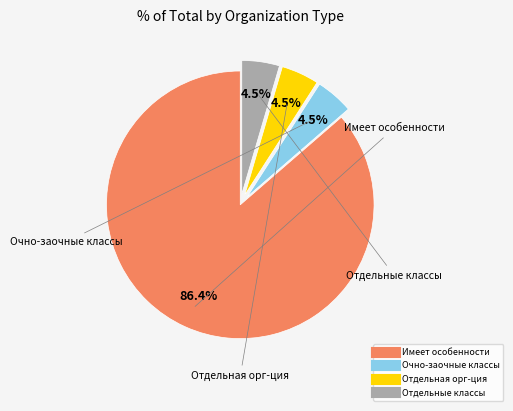

Is there any slice that represents more than half of the pie?

Yes